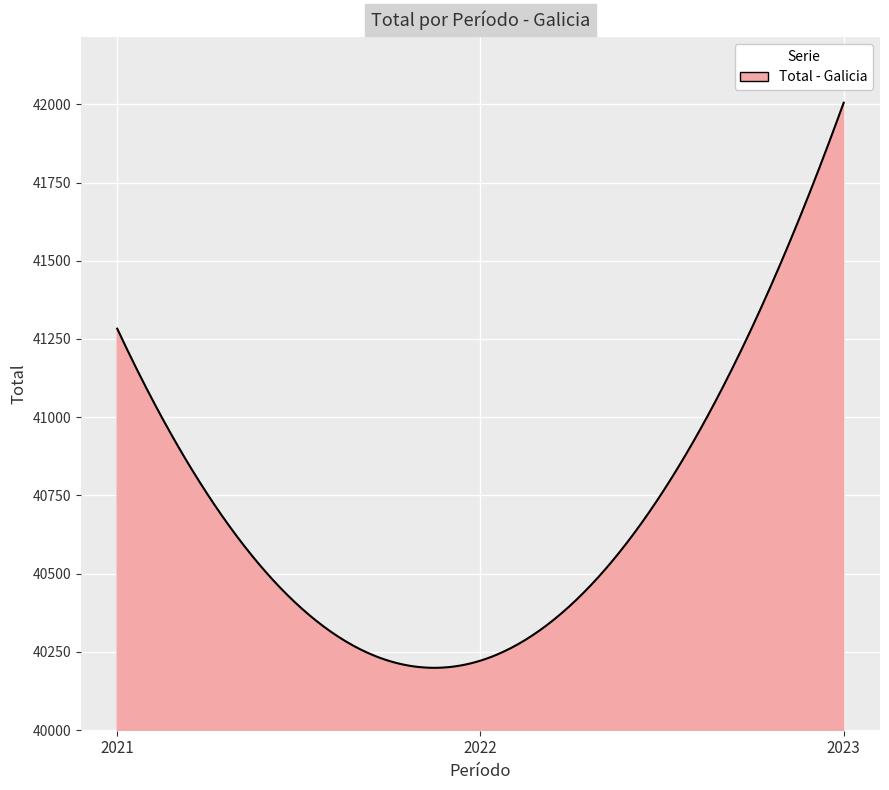

What is the maximum value shown in the chart?

42005.0